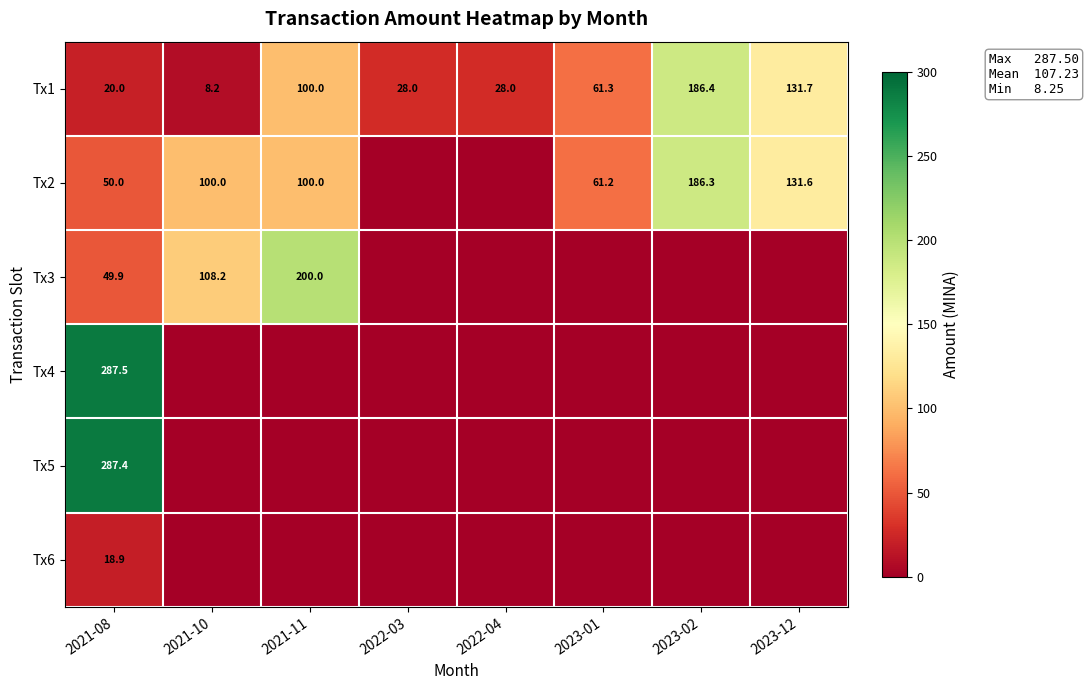

How many data points in Tx1 are less than 61?

4